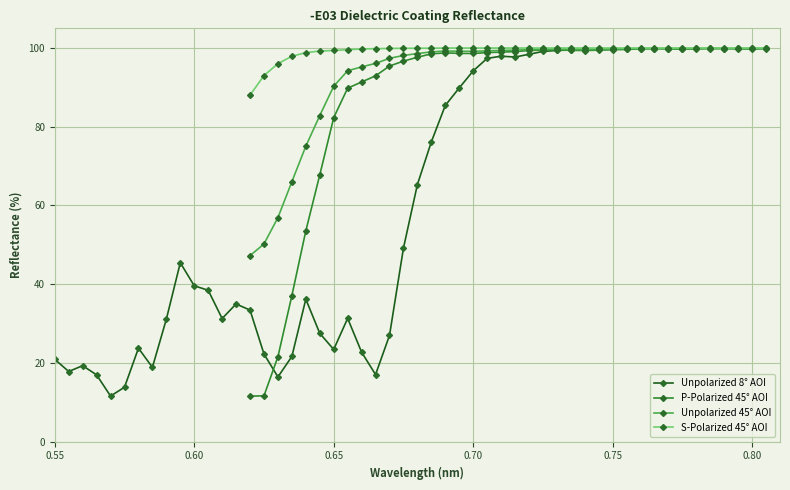

What are all the series names shown in the legend?

Unpolarized 8° AOI, P-Polarized 45° AOI, Unpolarized 45° AOI, S-Polarized 45° AOI